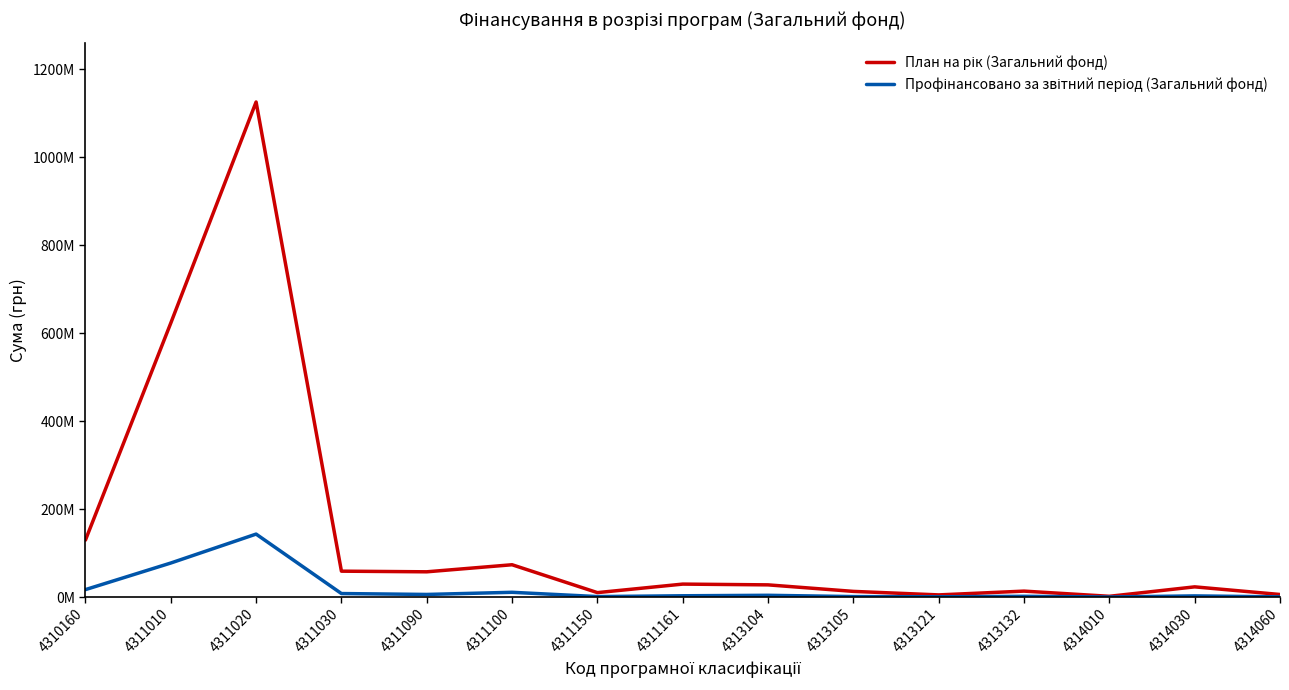

True or false: План на рік (Загальний фонд) and Профінансовано за звітний період (Загальний фонд) intersect in this chart.

False